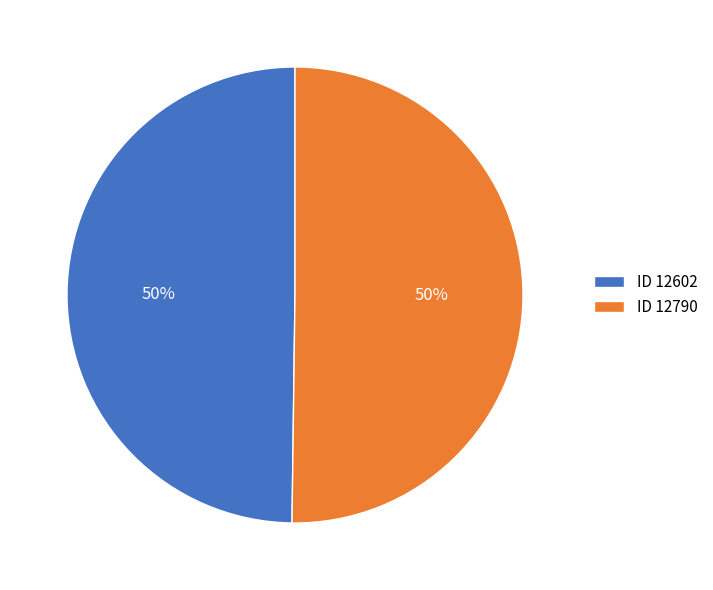

Do ID 12790 and ID 12602 together represent more than half of the pie?

Yes